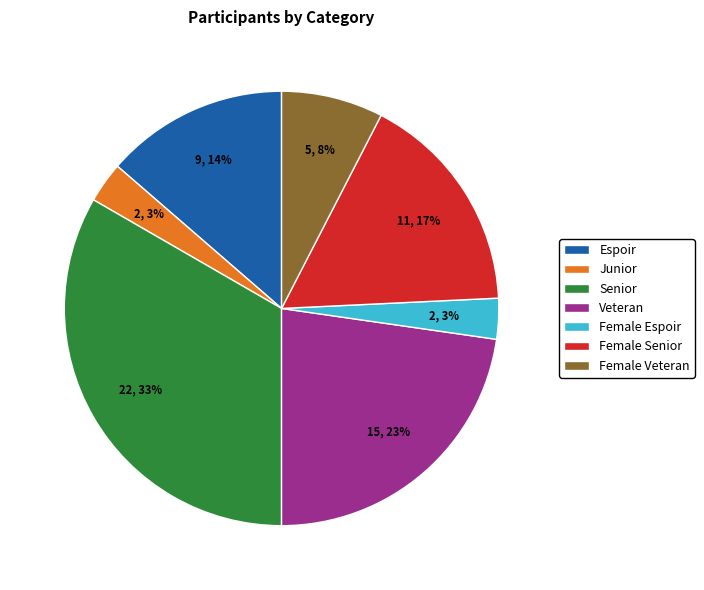

True or false: Veteran accounts for 16% of the total.

False